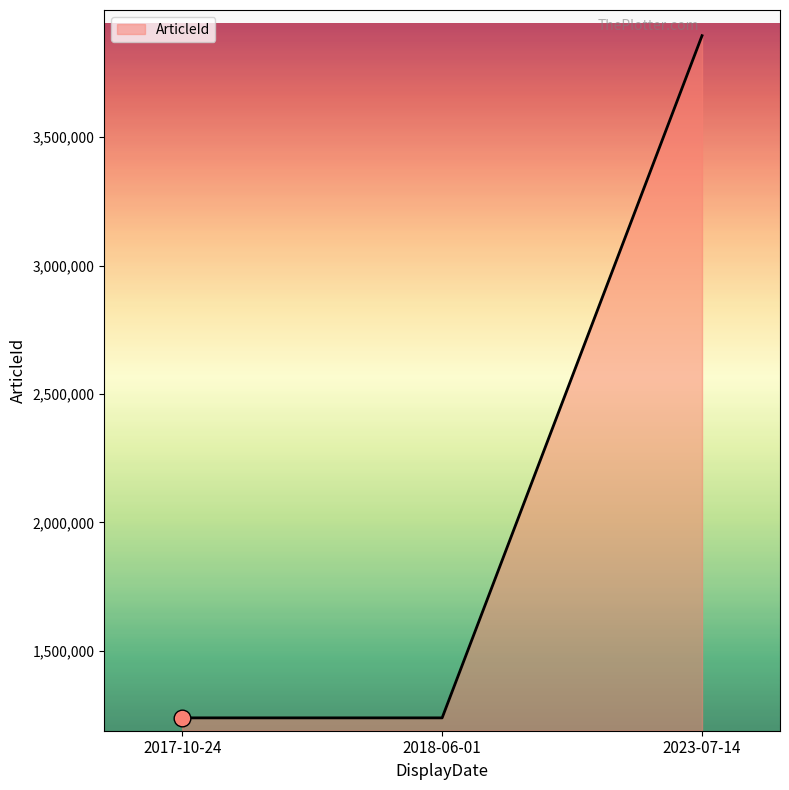

What is the minimum value shown in the chart?

1239335